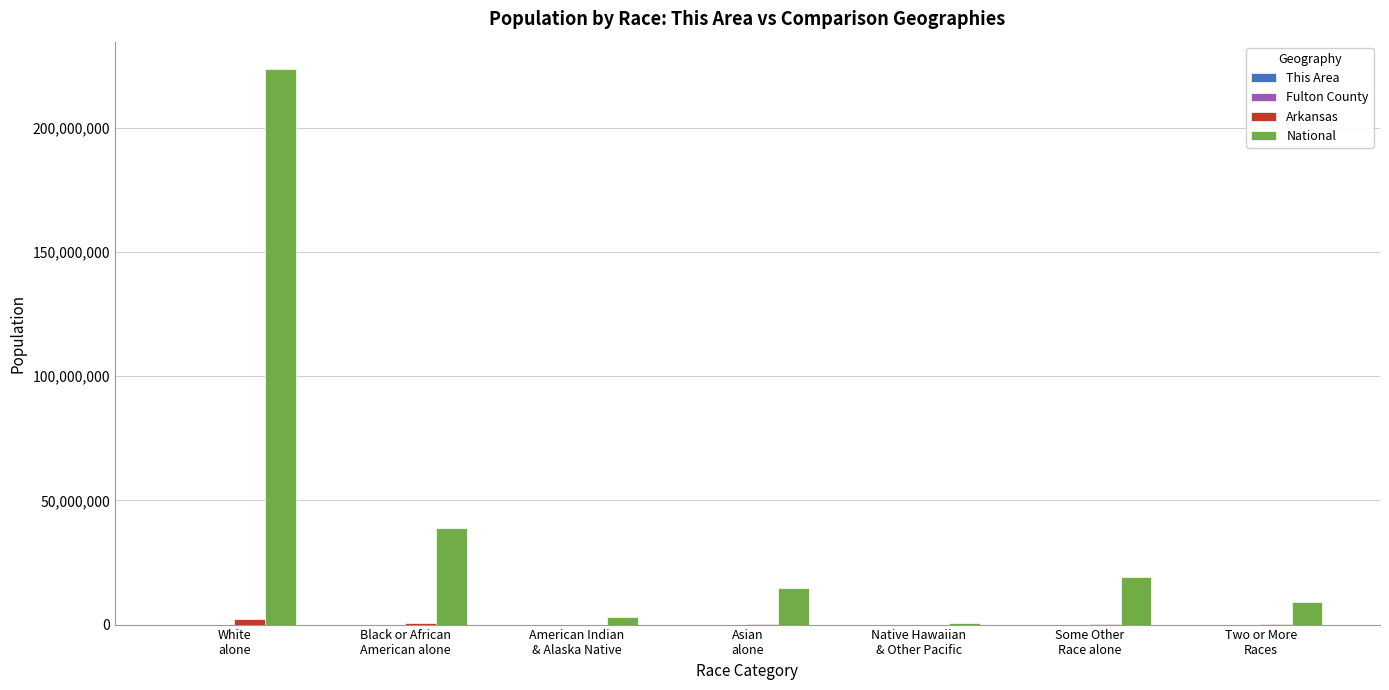

Which series has the largest total across all categories?

National